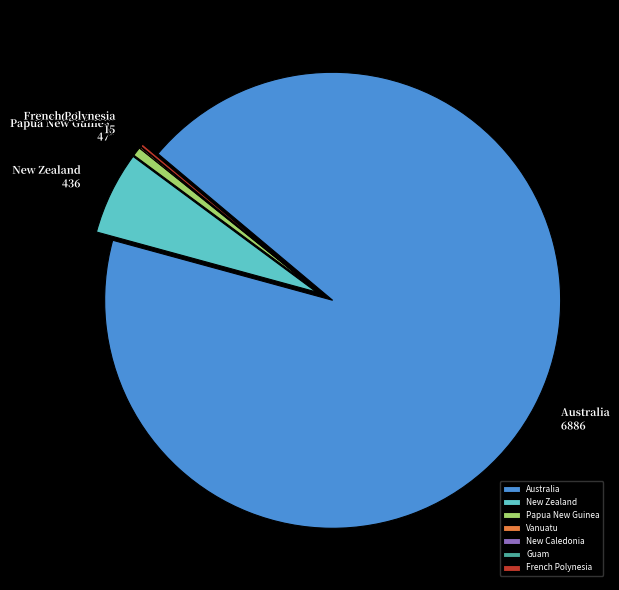

What is the majority slice?

Australia